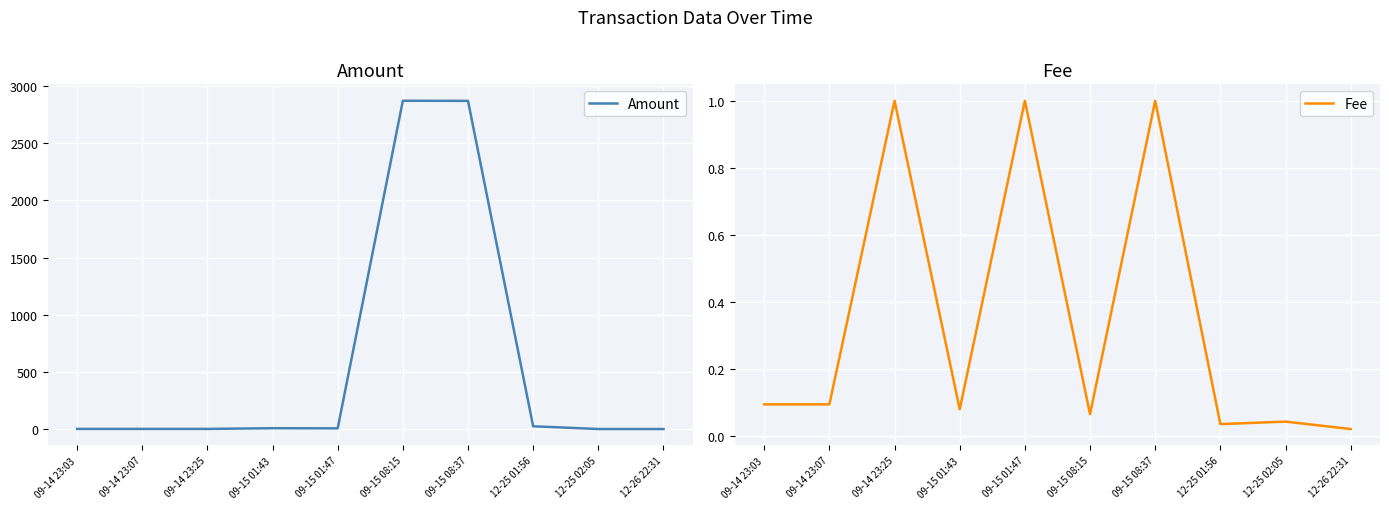

Reading left to right, list all the values displayed in this chart.

Amount: 09-14 23:03=1.0	09-14 23:07=1.0	09-14 23:25=1.0	09-15 01:43=7.0	09-15 01:47=6.0	09-15 08:15=2871.0	09-15 08:37=2870.0	12-25 01:56=24.0	12-25 02:05=0.0	12-26 22:31=0.0
Fee: 09-14 23:03=0.1	09-14 23:07=0.1	09-14 23:25=1.0	09-15 01:43=0.1	09-15 01:47=1.0	09-15 08:15=0.1	09-15 08:37=1.0	12-25 01:56=0.0	12-25 02:05=0.0	12-26 22:31=0.0